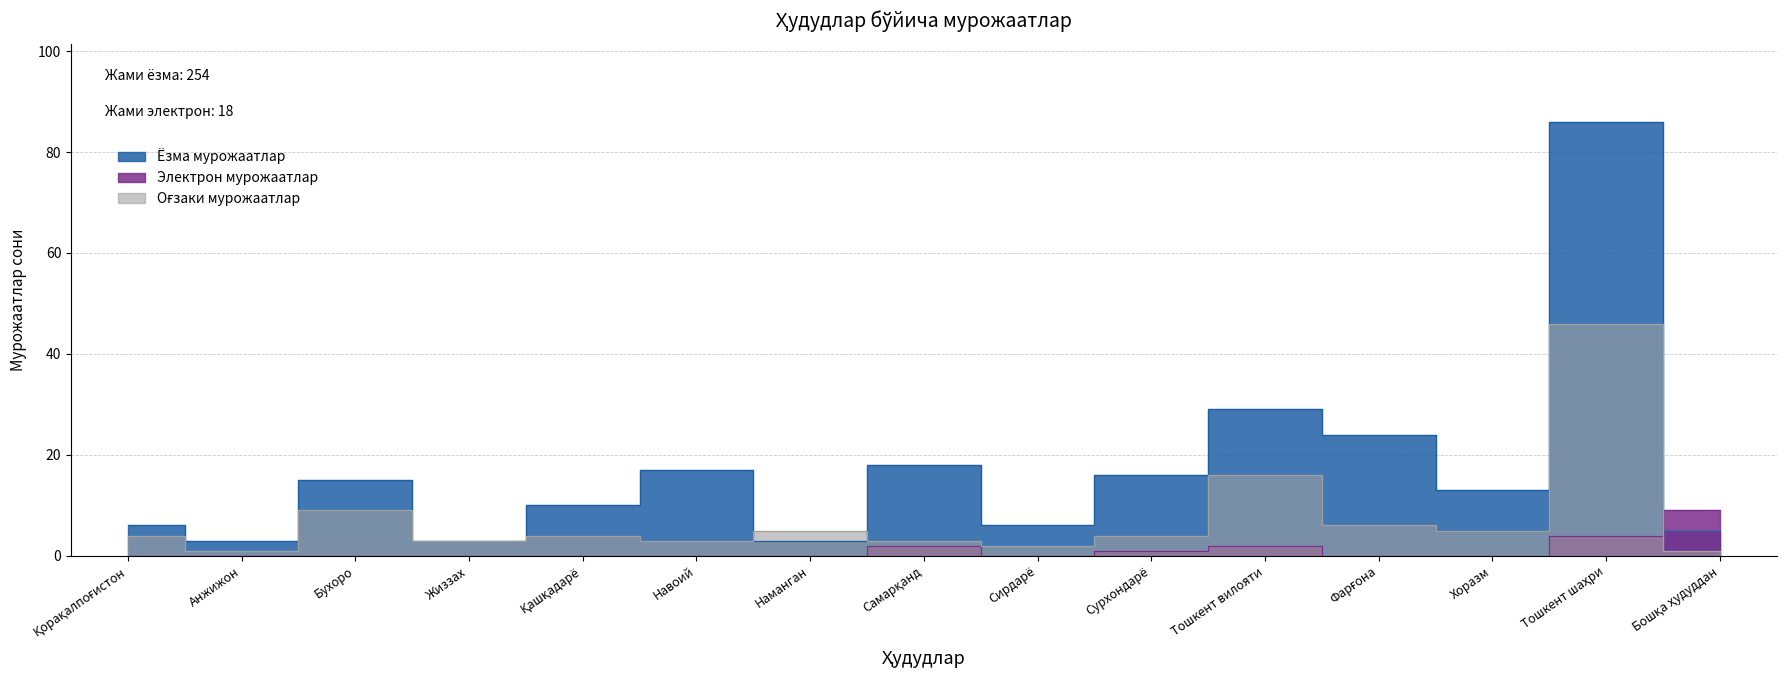

What is the lowest value of the Оғзаки мурожаатлар series?

1